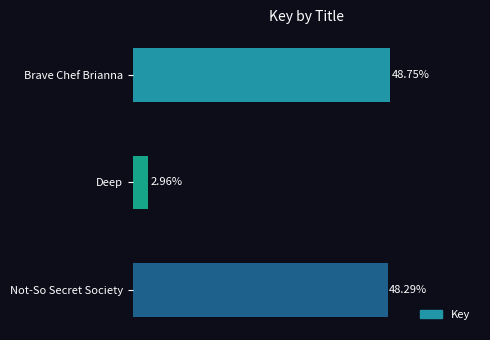

Which has a higher value, Deep or Brave Chef Brianna?

Brave Chef Brianna